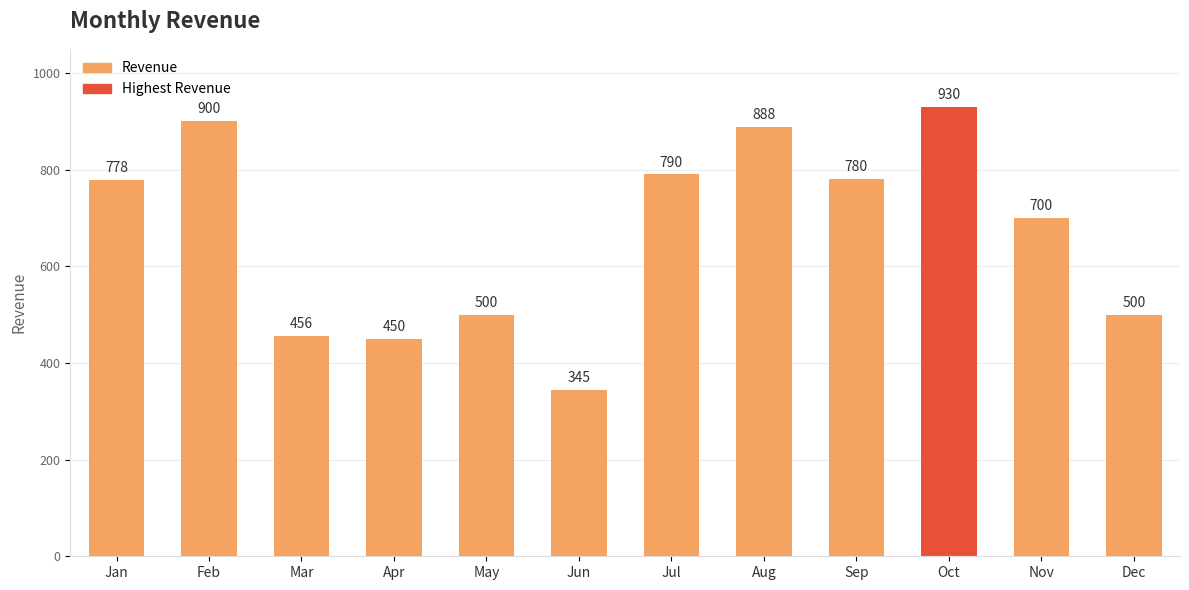

Is it true that the value at Sep is 780?

True